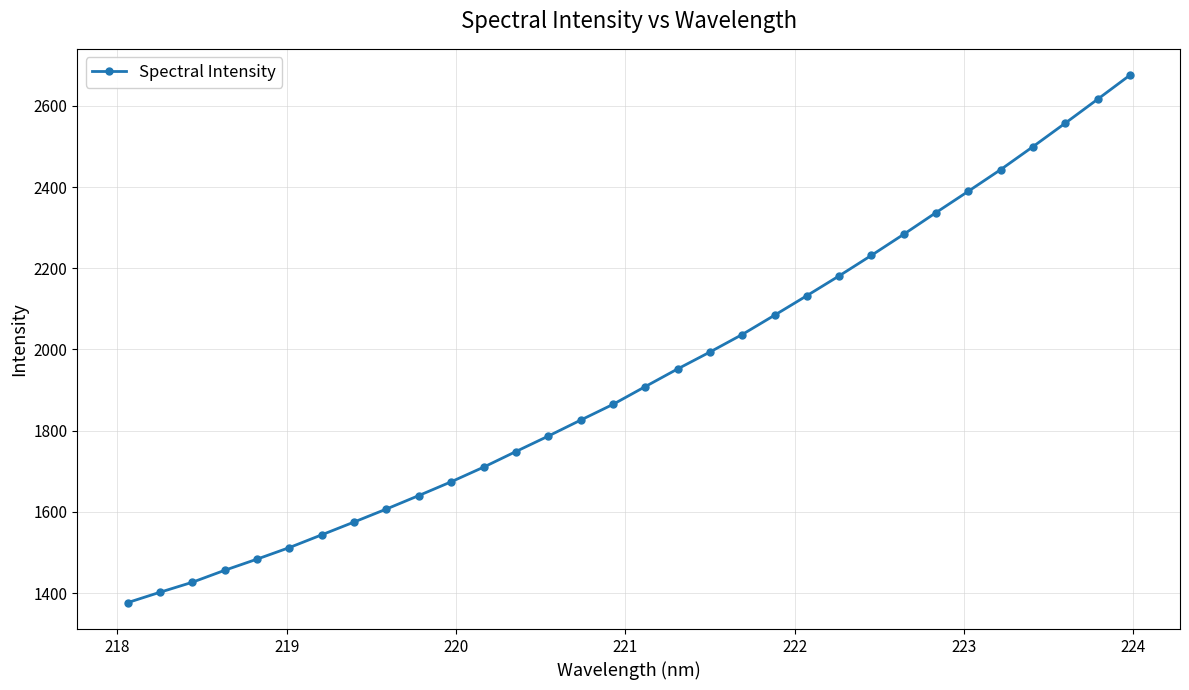

True or false: the data has more than 2 interior local peaks.

False